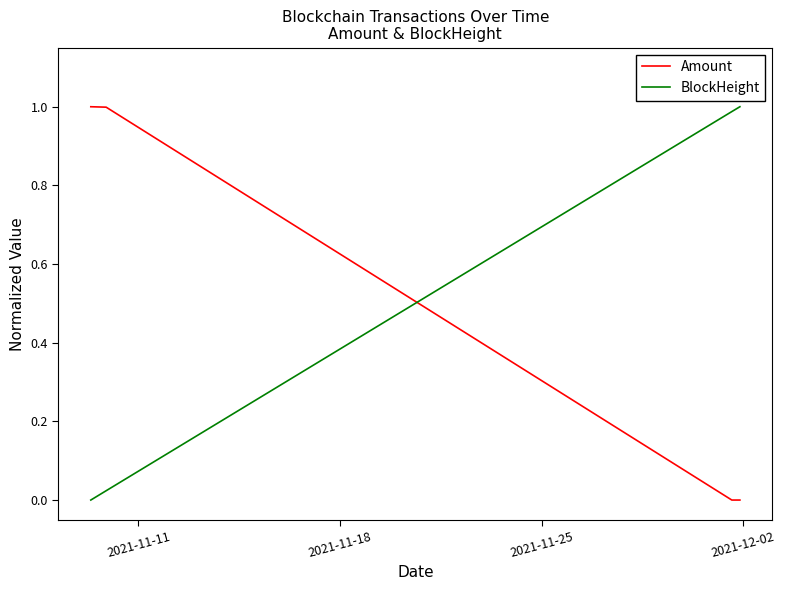

True or false: Amount and BlockHeight intersect in this chart.

True